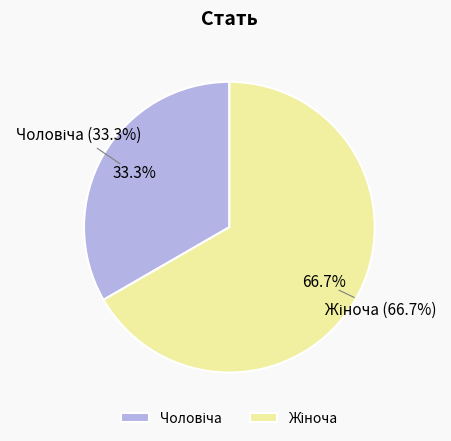

What is the smallest slice in the pie chart?

Чоловіча